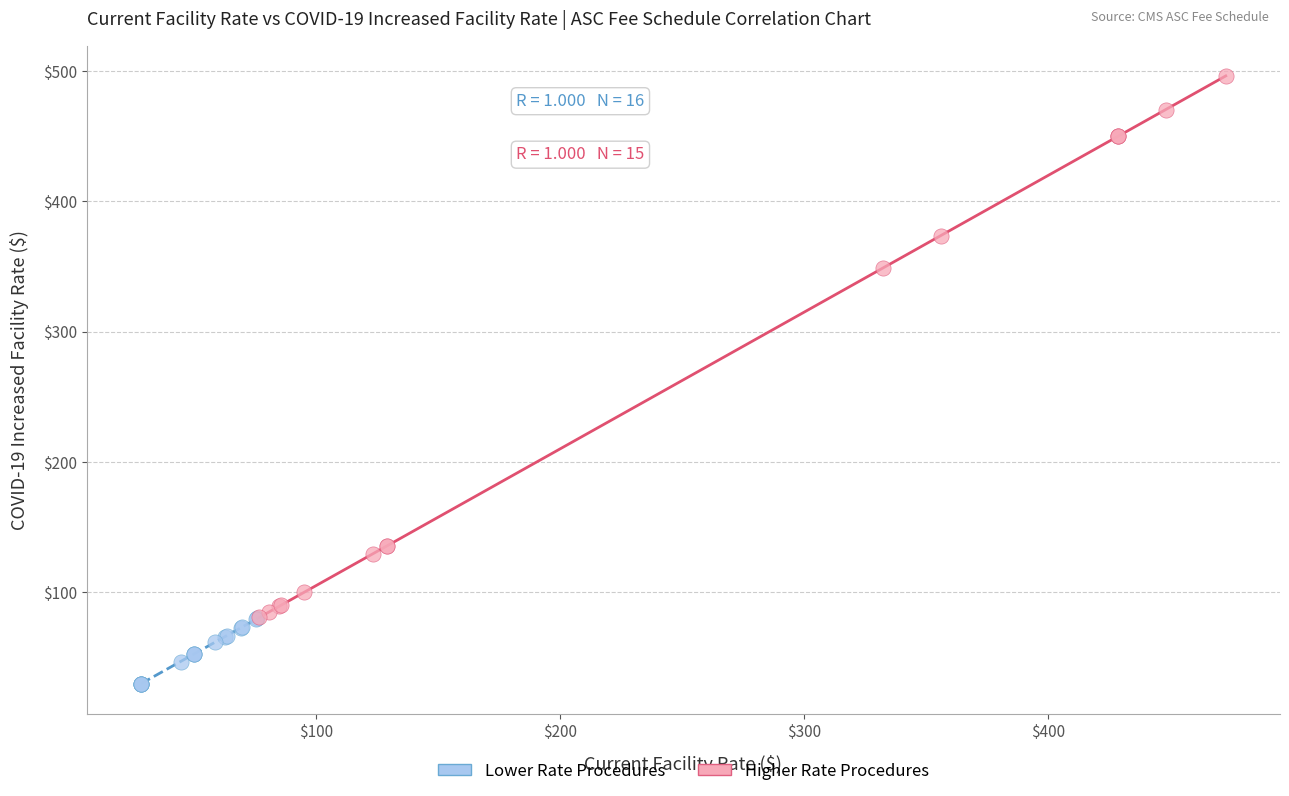

Which series reaches the minimum Y coordinate?

Lower Rate Procedures